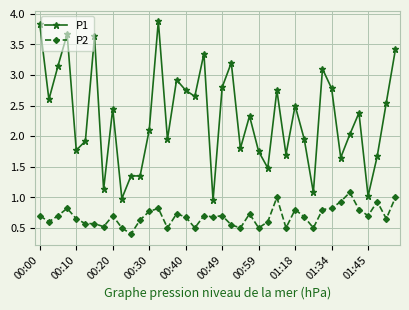

List the series in order of their peak value, lowest first.

P2, P1